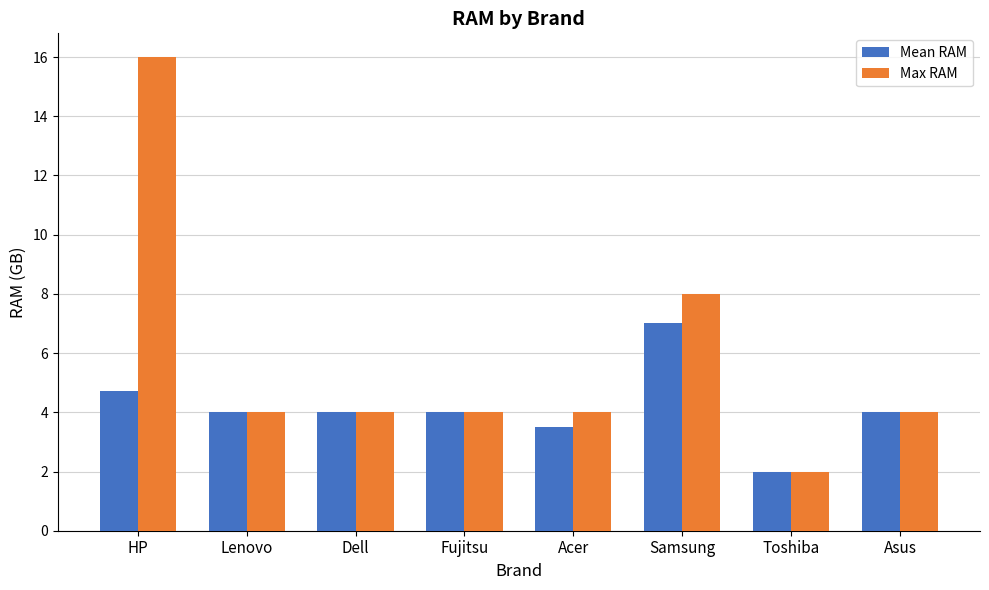

What is the difference between the second highest and minimum values in the Max RAM series?

6.0